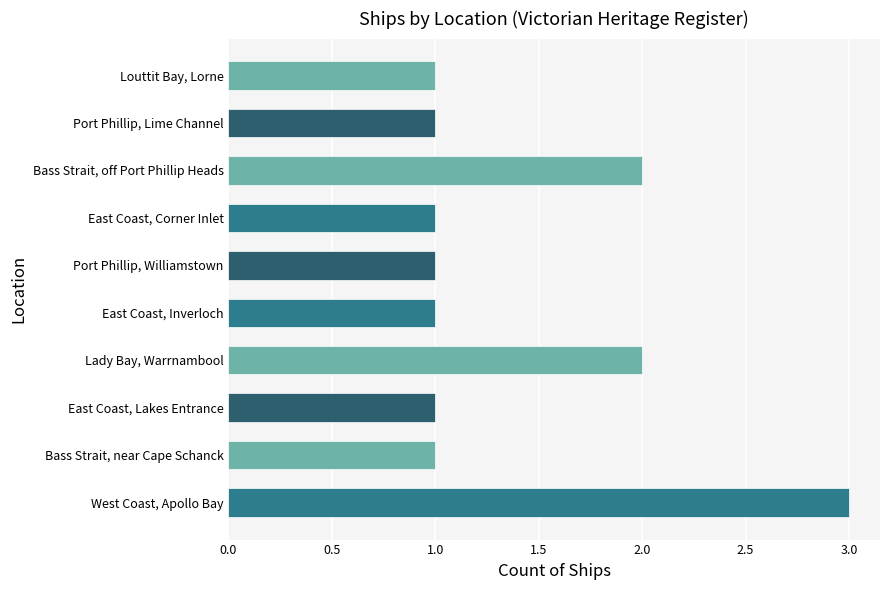

How many distinct data groups are displayed?

1